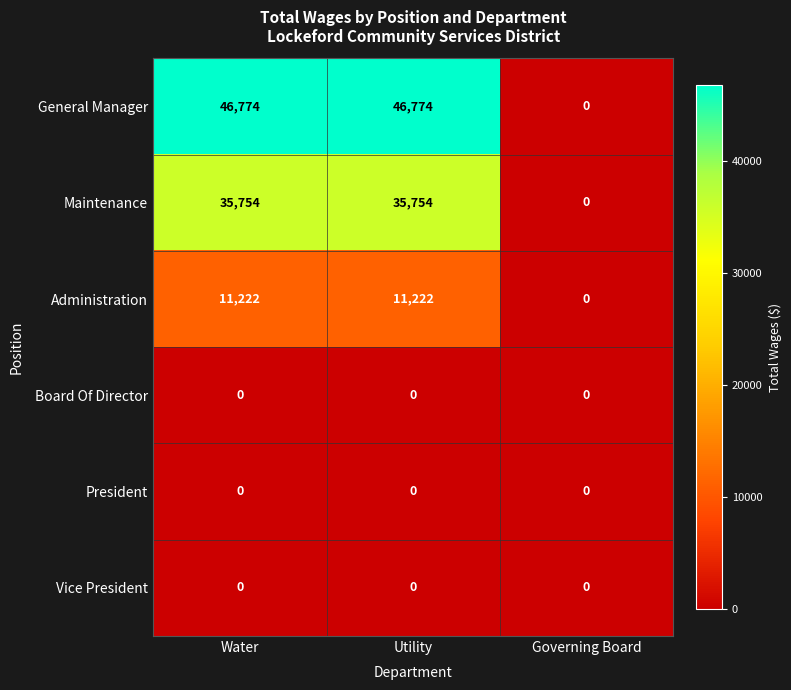

The value of Board Of Director at Governing Board is 0. True or false?

True